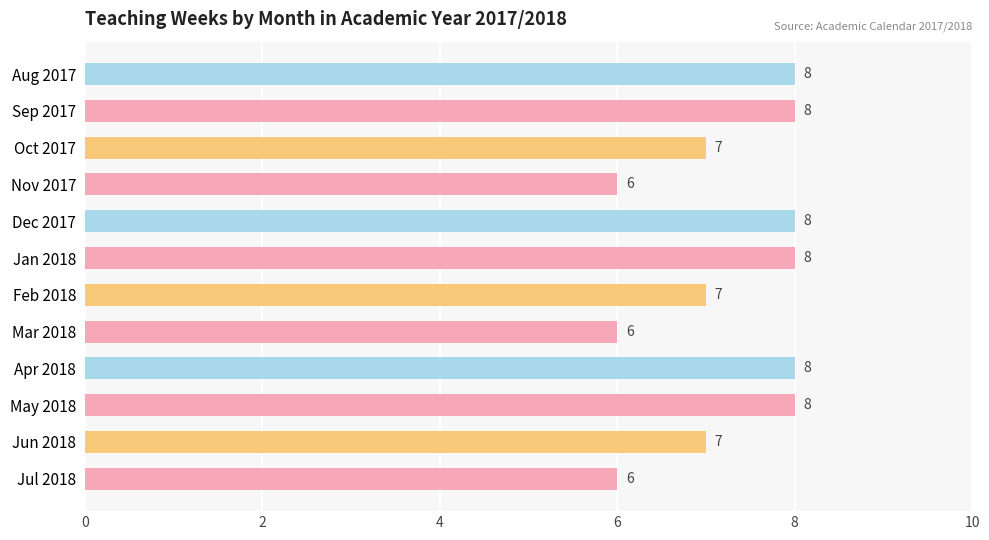

Reading top to bottom, list all the values displayed in this chart.

Aug 2017=8	Sep 2017=8	Oct 2017=7	Nov 2017=6	Dec 2017=8	Jan 2018=8	Feb 2018=7	Mar 2018=6	Apr 2018=8	May 2018=8	Jun 2018=7	Jul 2018=6